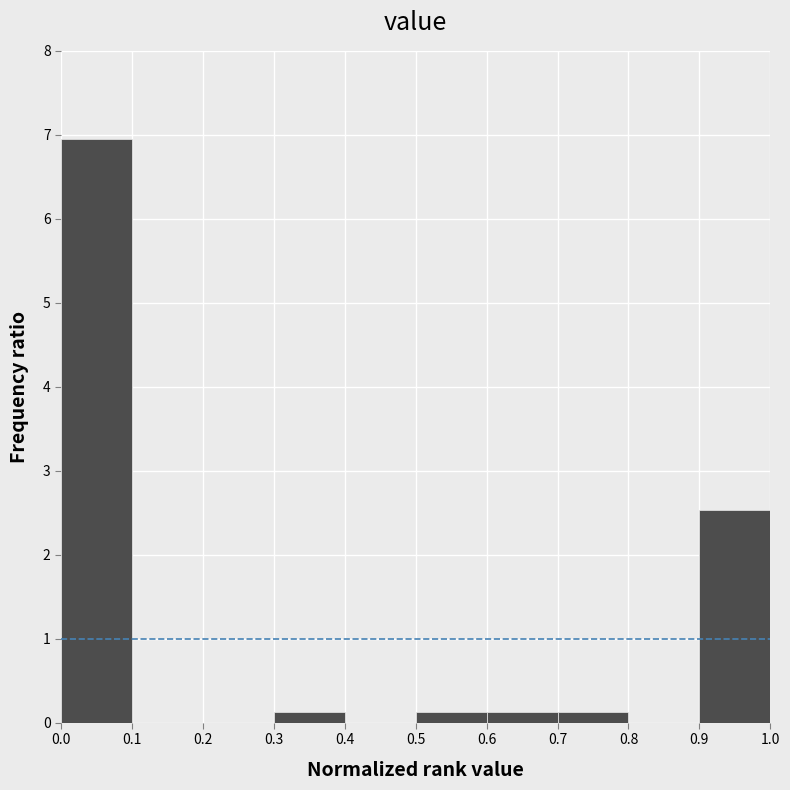

What is the height of the bar covering 0.3 to 0.4 on the x-axis? The values are not printed on the chart, so give them approximately, as read against the axis.

0.1